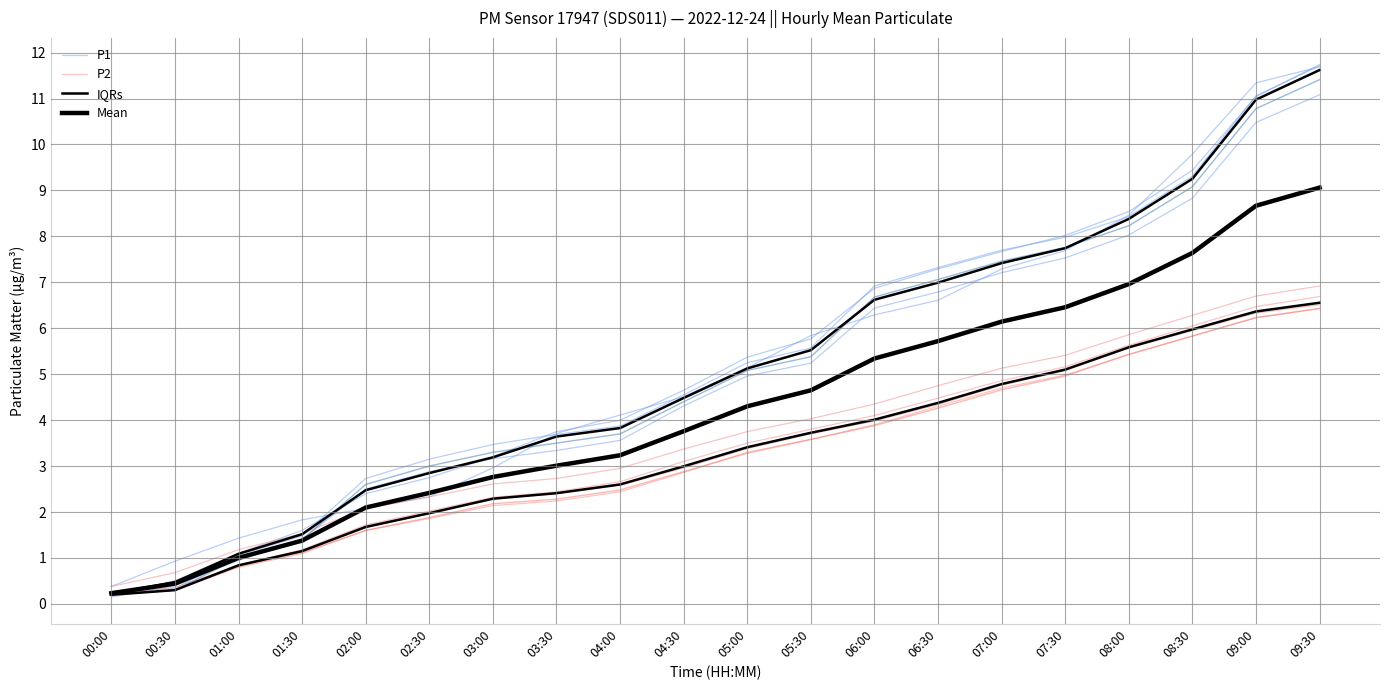

What is the greatest value displayed?

11.7